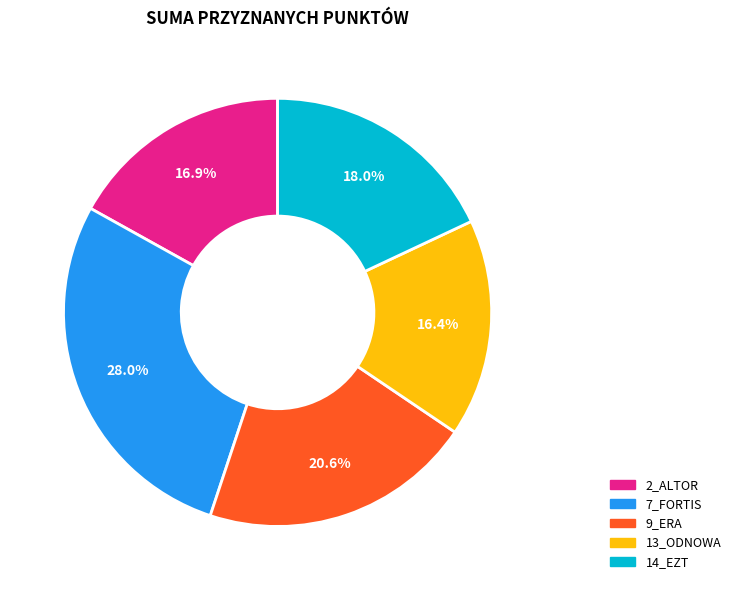

What is the ratio of the value at 14_EZT to the value at 7_FORTIS?

0.6